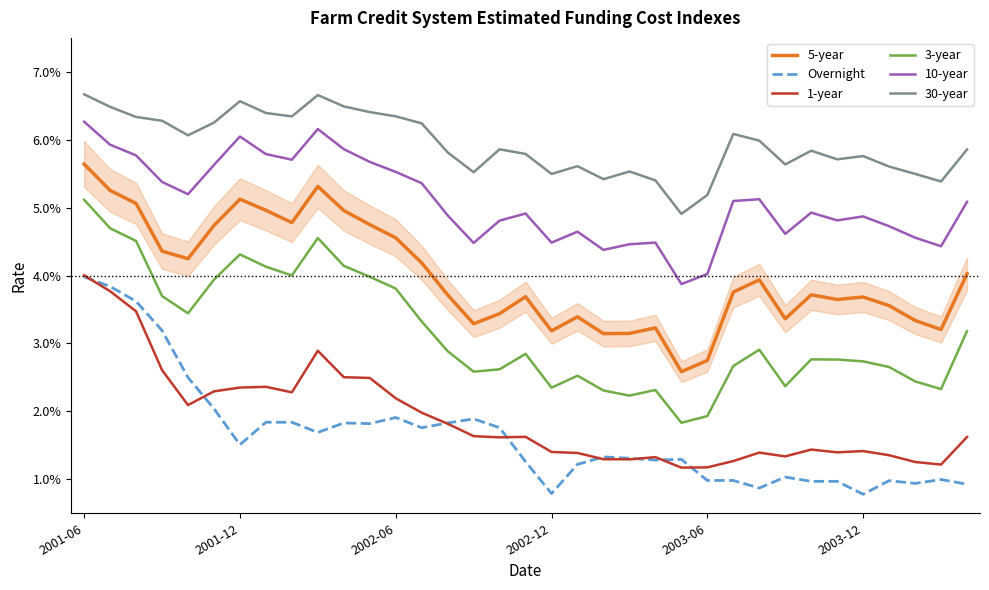

Does the chart have visible grid lines?

No